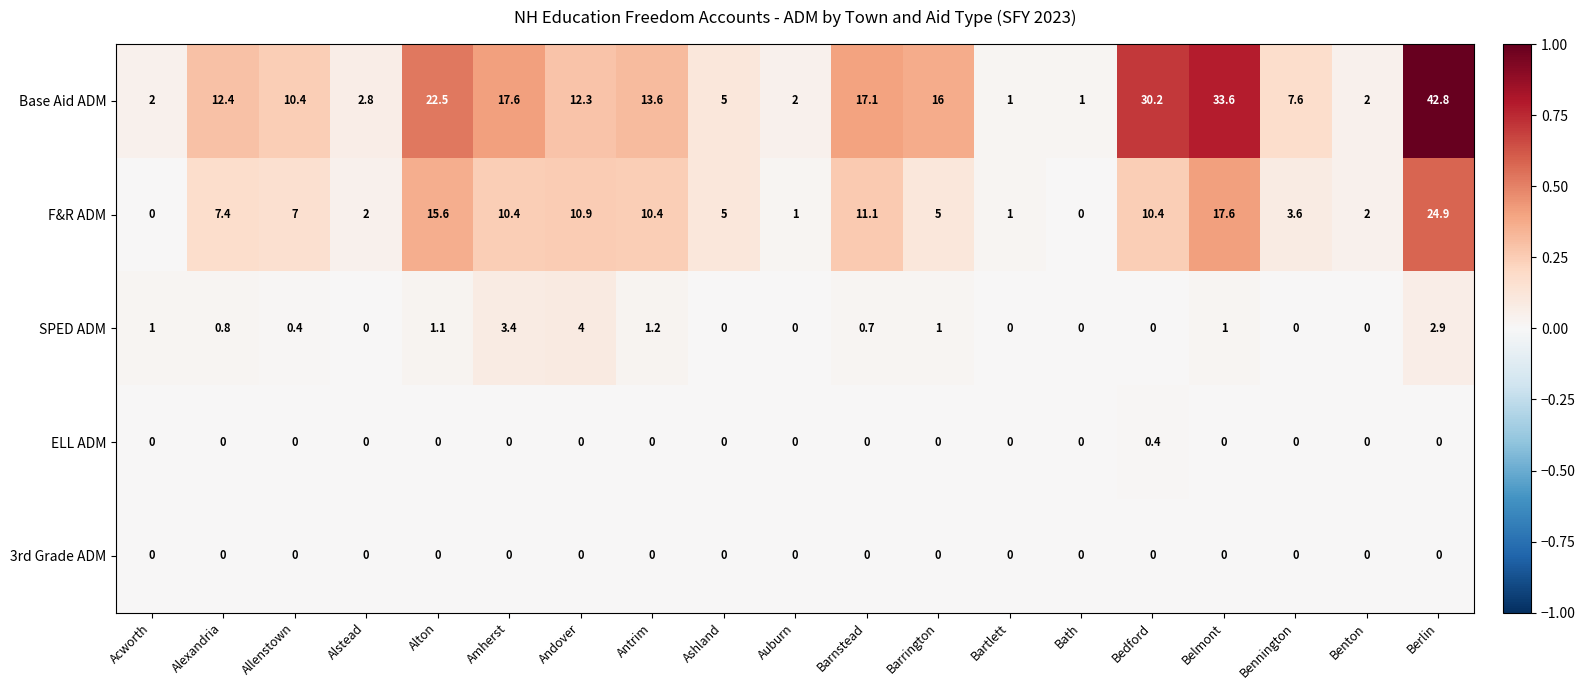

What is the spread (max minus min) of values at Bedford?

30.2